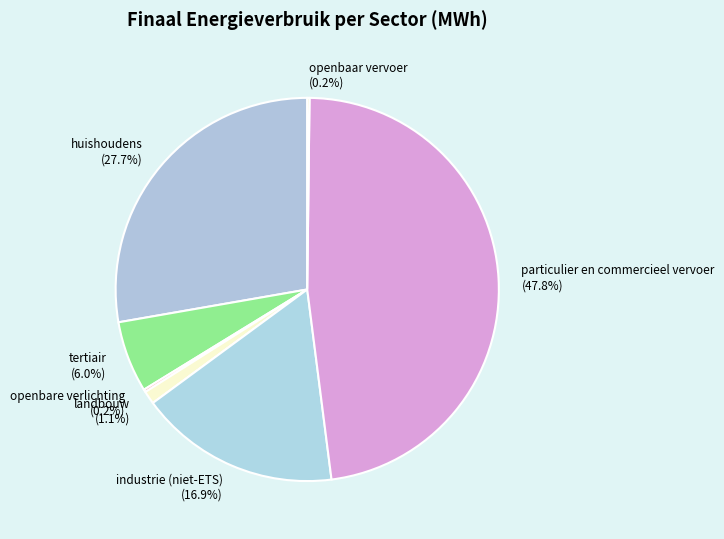

What is the ratio of the value at industrie (niet-ETS) (16.9%) to the value at tertiair (6.0%)?

2.8